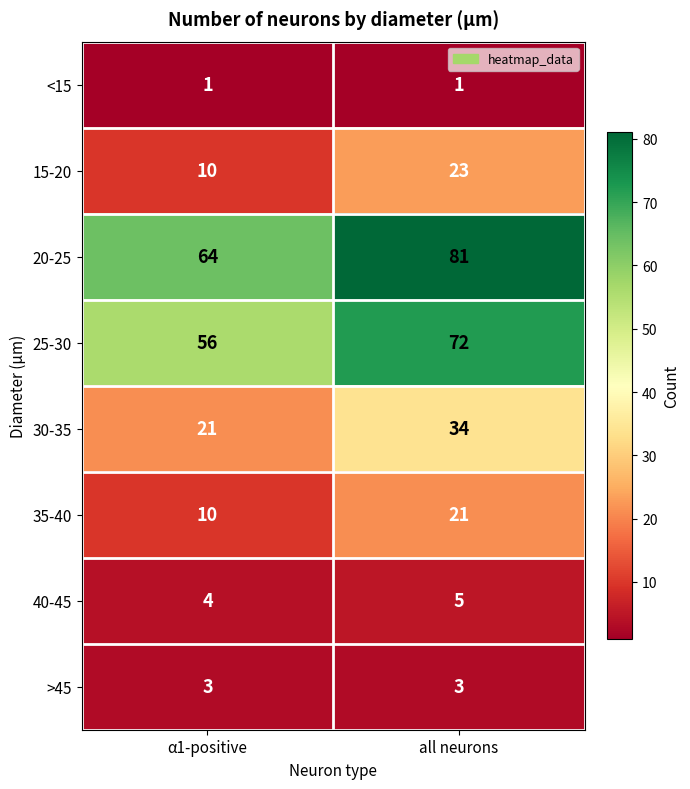

Reading right to left, what are all the values shown in this chart?

<15: 1	1
15-20: 23	10
20-25: 81	64
25-30: 72	56
30-35: 34	21
35-40: 21	10
40-45: 5	4
>45: 3	3